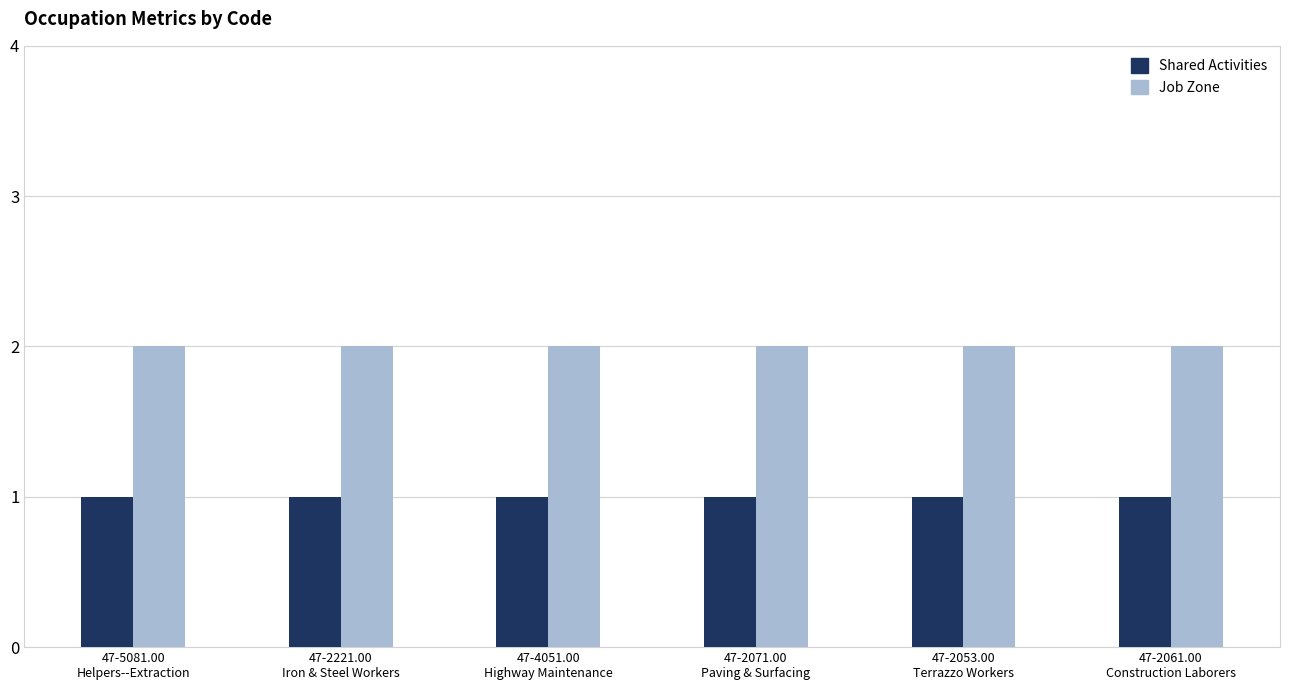

Which series has the largest total across all categories?

Job Zone